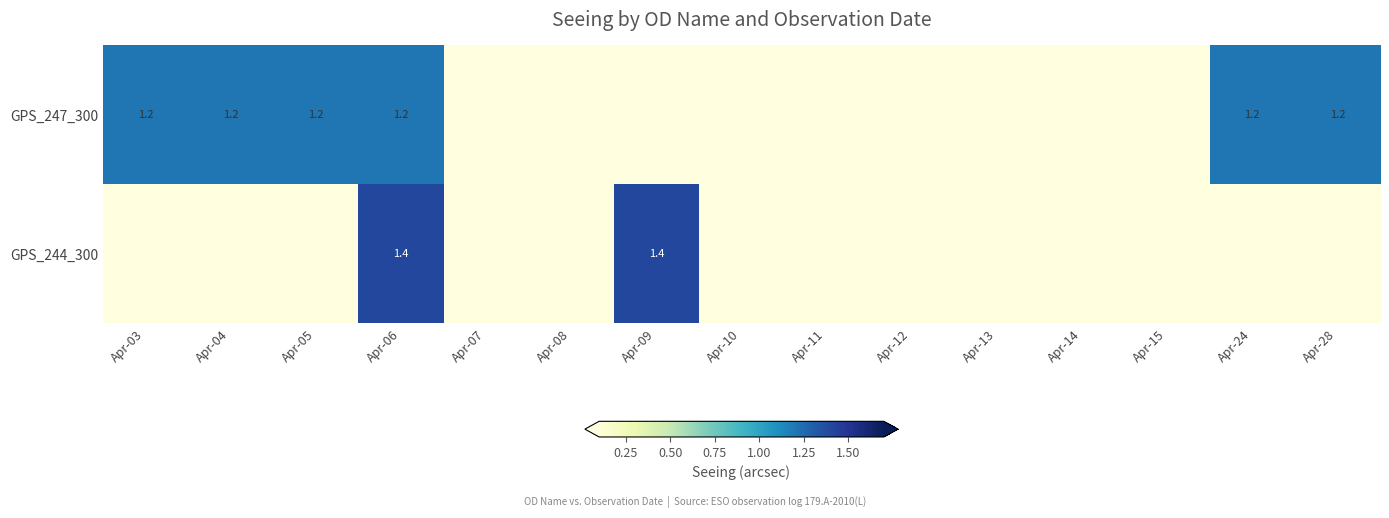

Is it true that GPS_247_300 equals 0.7 at Apr-03?

False